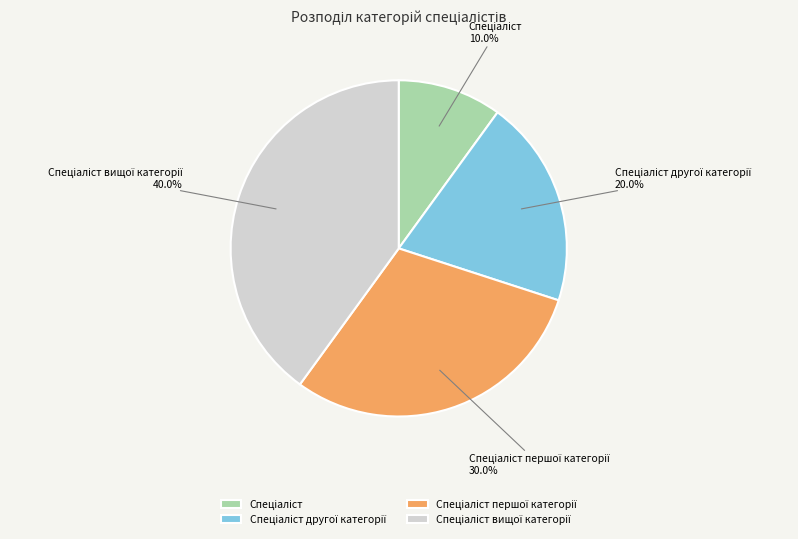

Is there any slice that represents more than half of the pie?

No